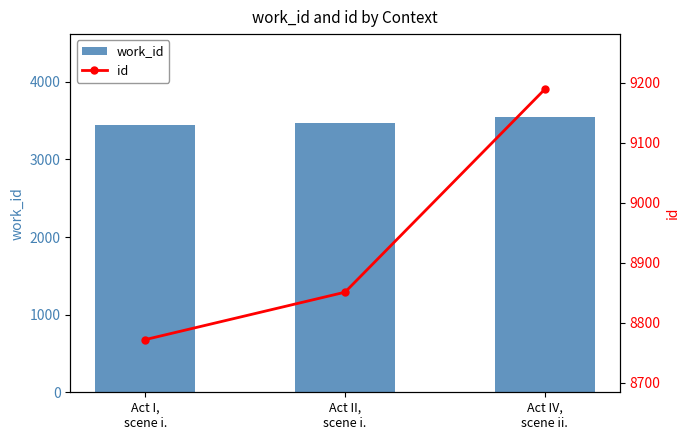

Reading right to left, transcribe all the data shown in this chart.

work_id: 3550	3465	3447
id: 9189	8851	8772